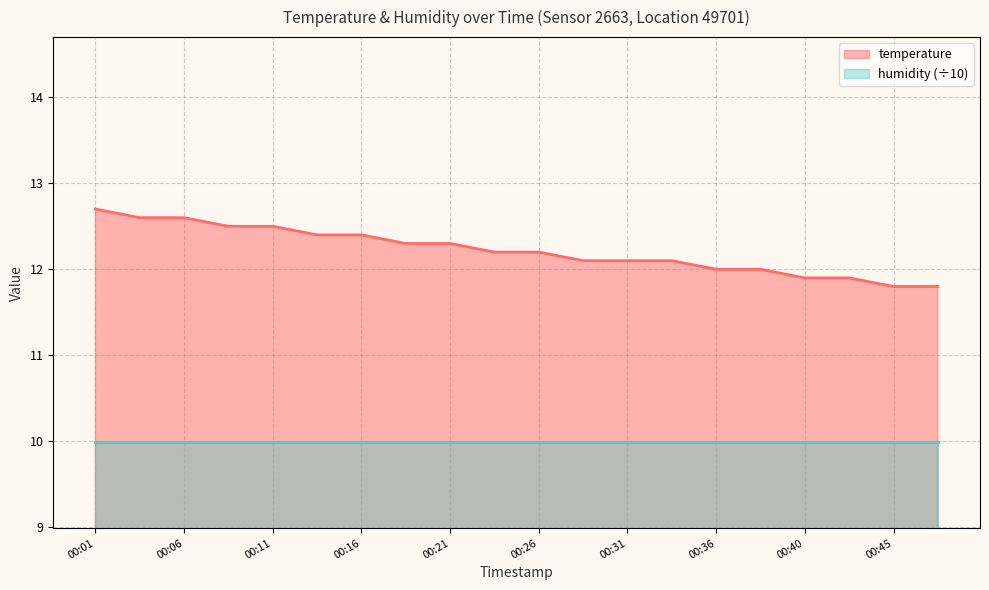

Which label corresponds to the smallest value in the chart?

00:45